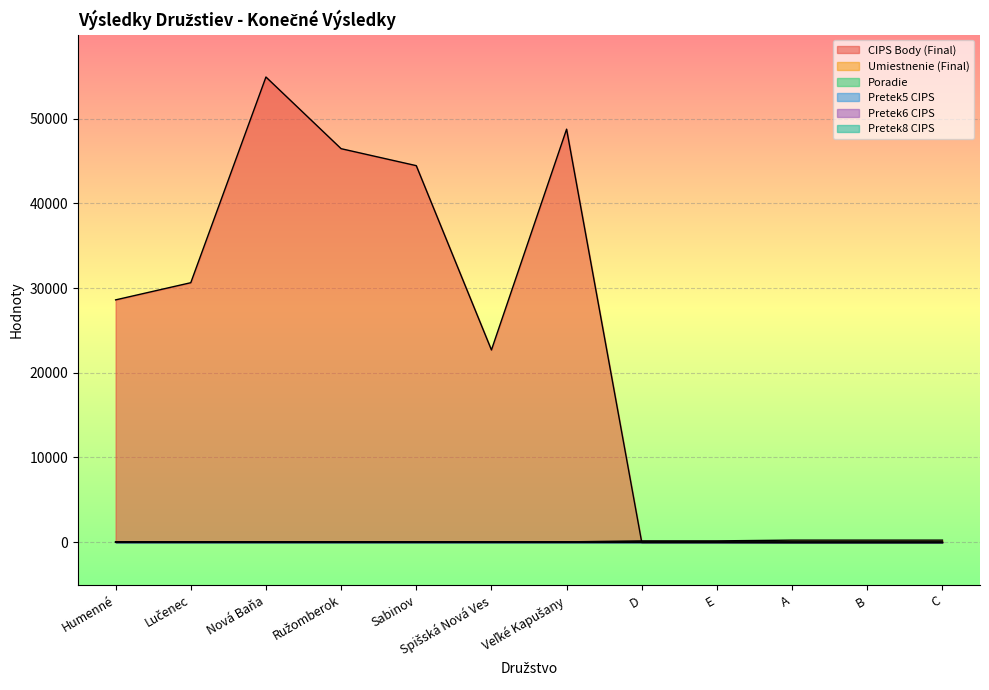

Which series has the largest total across all categories?

CIPS Body (Final)